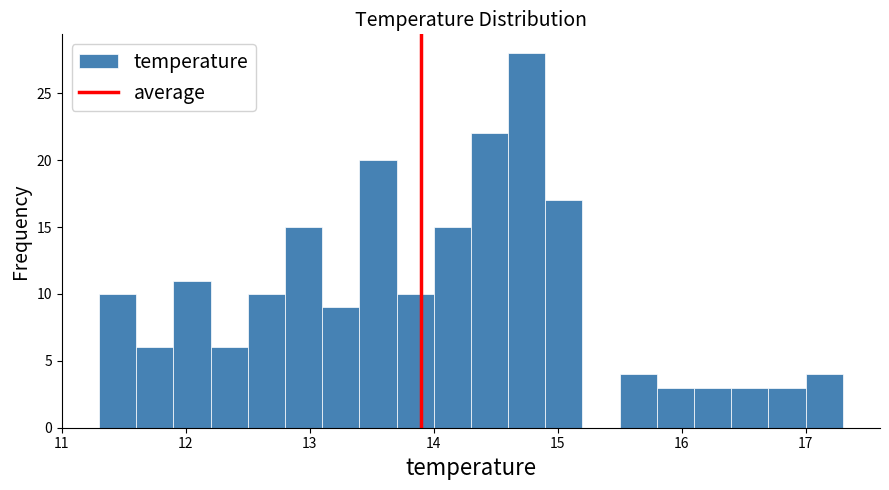

Around what value on the x-axis is the tallest bar? Give the approximate position of its centre, as read against the axis.

14.8